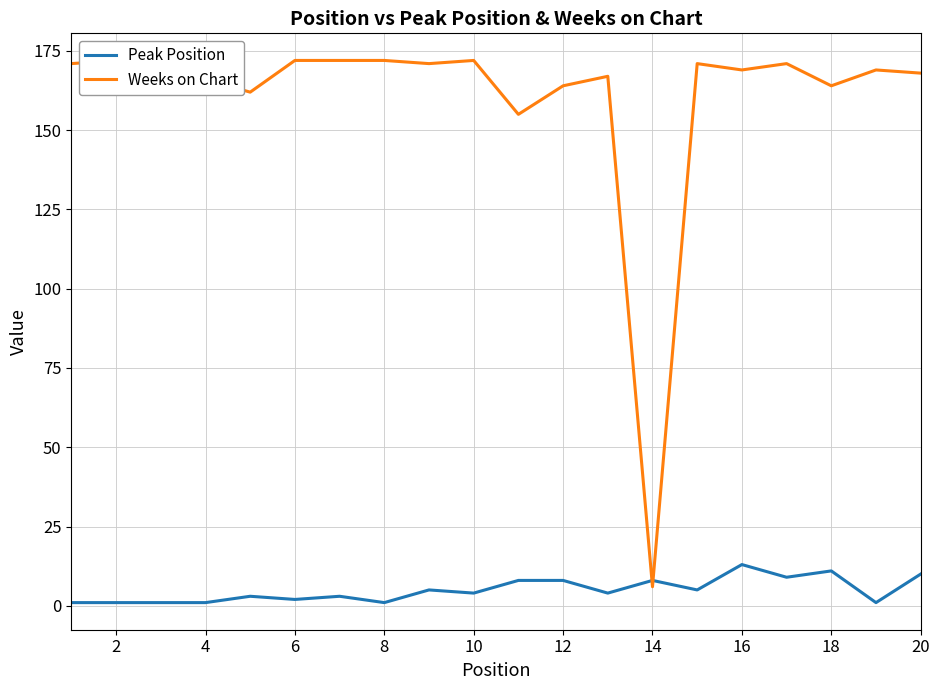

Which series has the widest spread of values?

Weeks on Chart